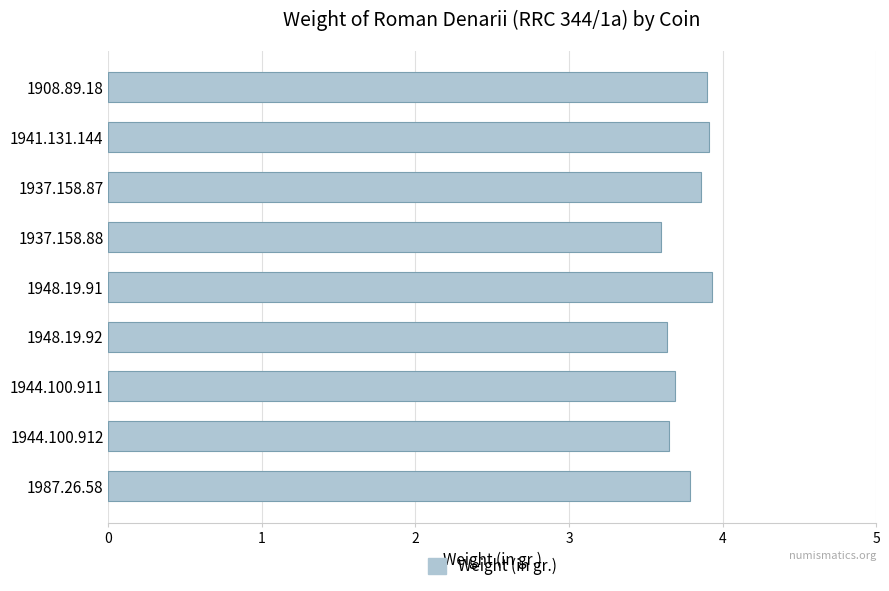

Is it true that the value at 1987.26.58 is 6.0?

False